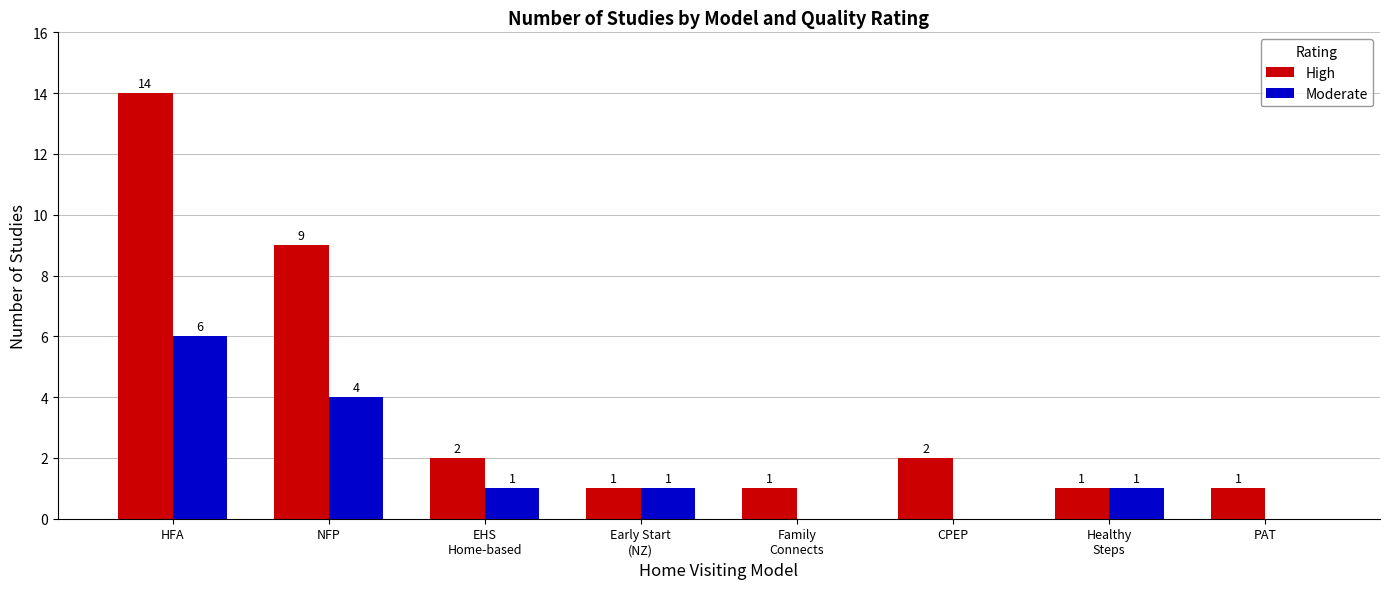

What is the sum of the Moderate values at Early Start
(NZ) and CPEP?

1